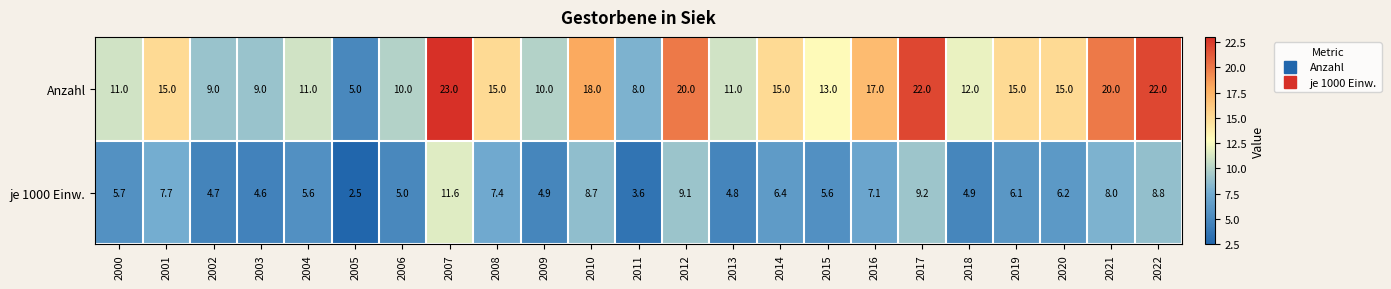

Count the number of categories in the chart.

23